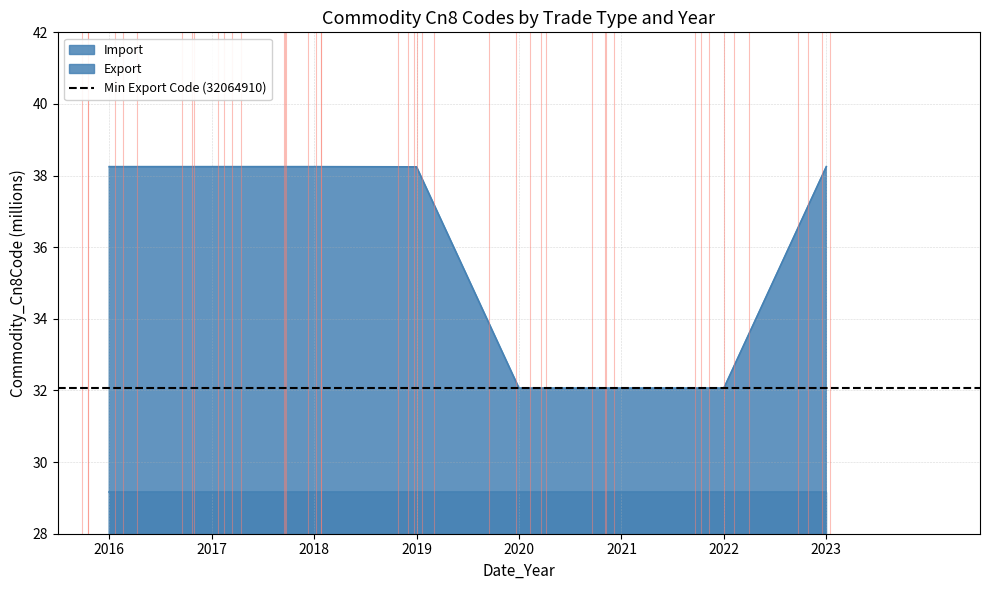

List the labels in order of value, smallest first.

2022, 2021, 2020, 2019, 2023, 2016, 2017, 2018